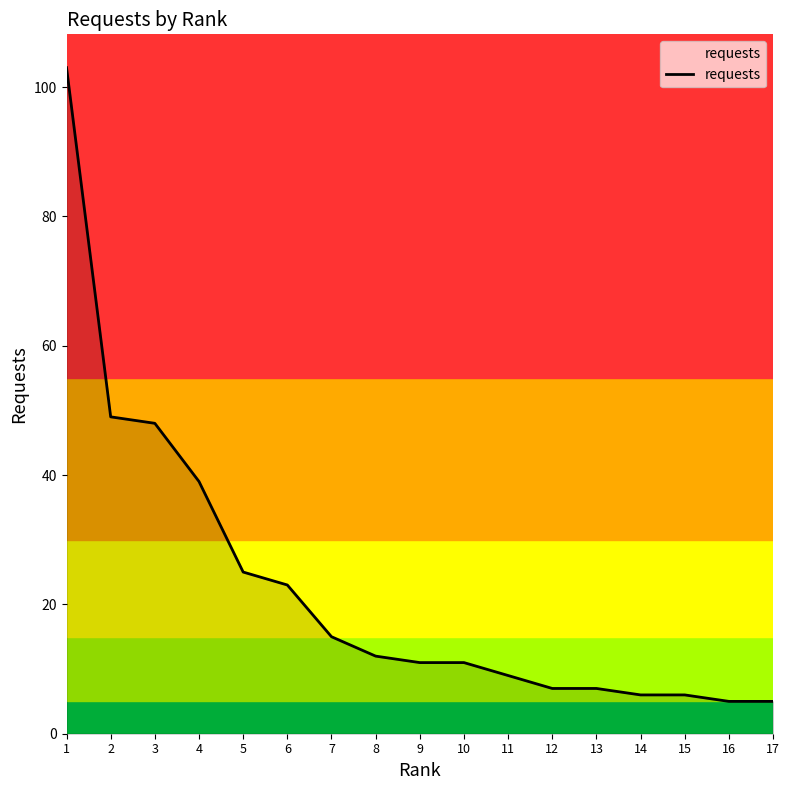

What is the maximum value shown in the chart?

103